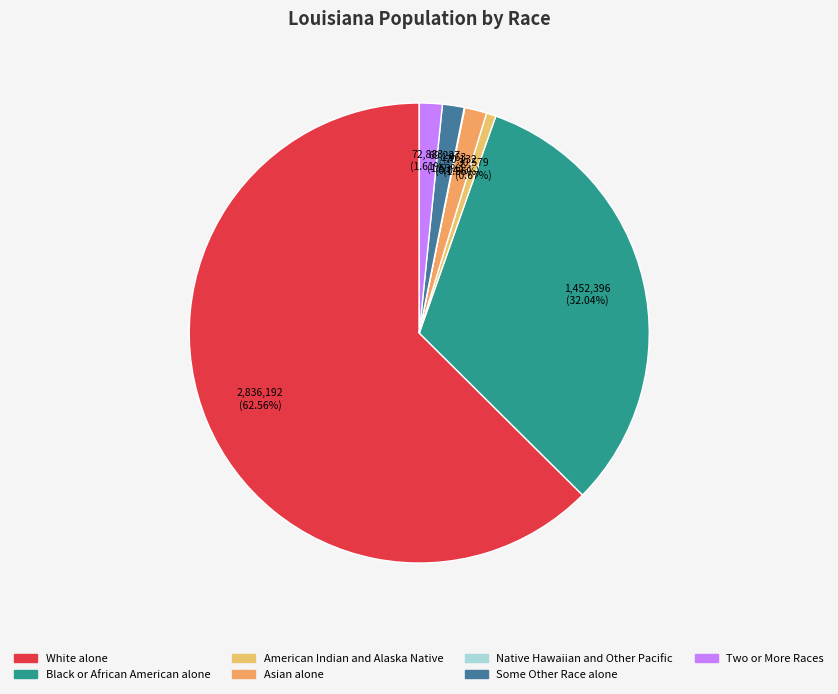

Which category accounts for the majority?

White alone